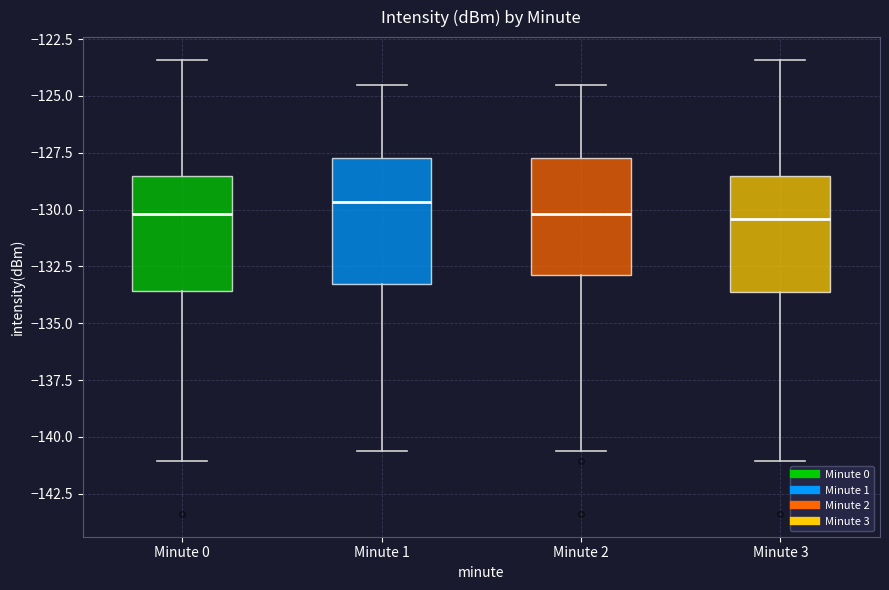

Reading left to right, transcribe this box plot: for each box, give where its median line is, the range the box spans, and where its two whiskers end, as read against the y-axis. The values are not printed on the chart, so give them approximately, as read against the axis.

Minute 0: median -130.0, box -133.5 to -128.5, whiskers -141.0 to -123.5
Minute 1: median -129.5, box -133.5 to -127.5, whiskers -140.5 to -124.5
Minute 2: median -130.0, box -133.0 to -127.5, whiskers -140.5 to -124.5
Minute 3: median -130.5, box -133.5 to -128.5, whiskers -141.0 to -123.5